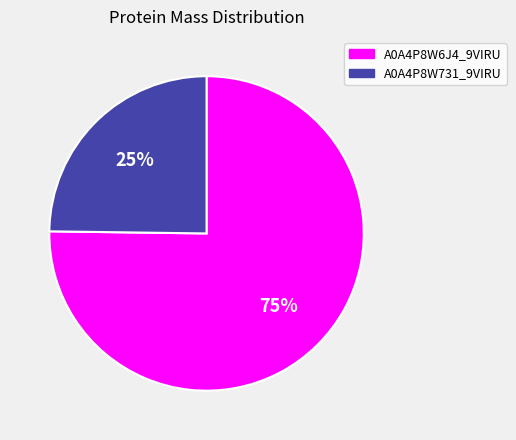

Is there a majority slice in this chart?

Yes